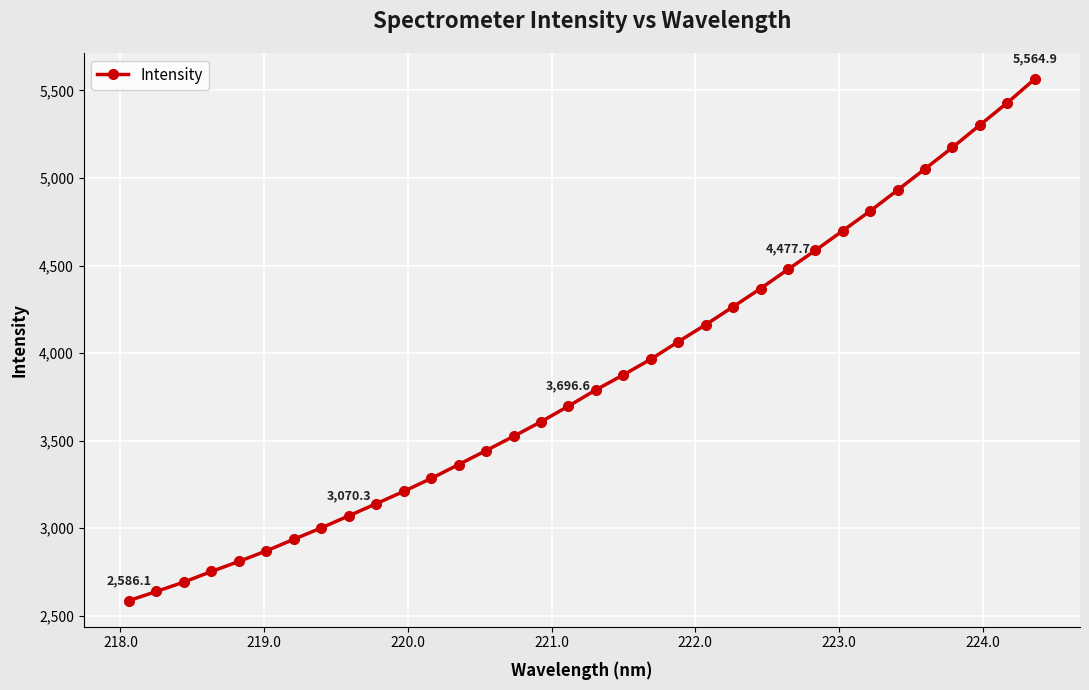

What is the difference between the maximum and minimum values?

2978.9